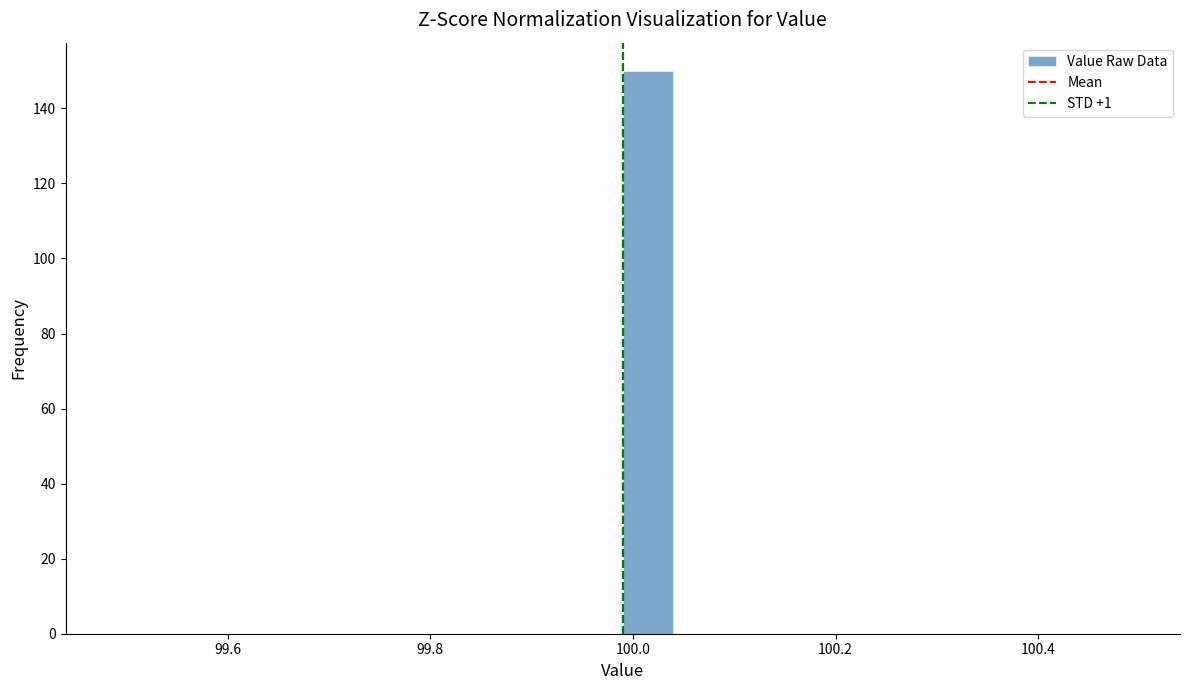

Around what value on the x-axis is the tallest bar? Give the approximate position of its centre, as read against the axis.

100.02